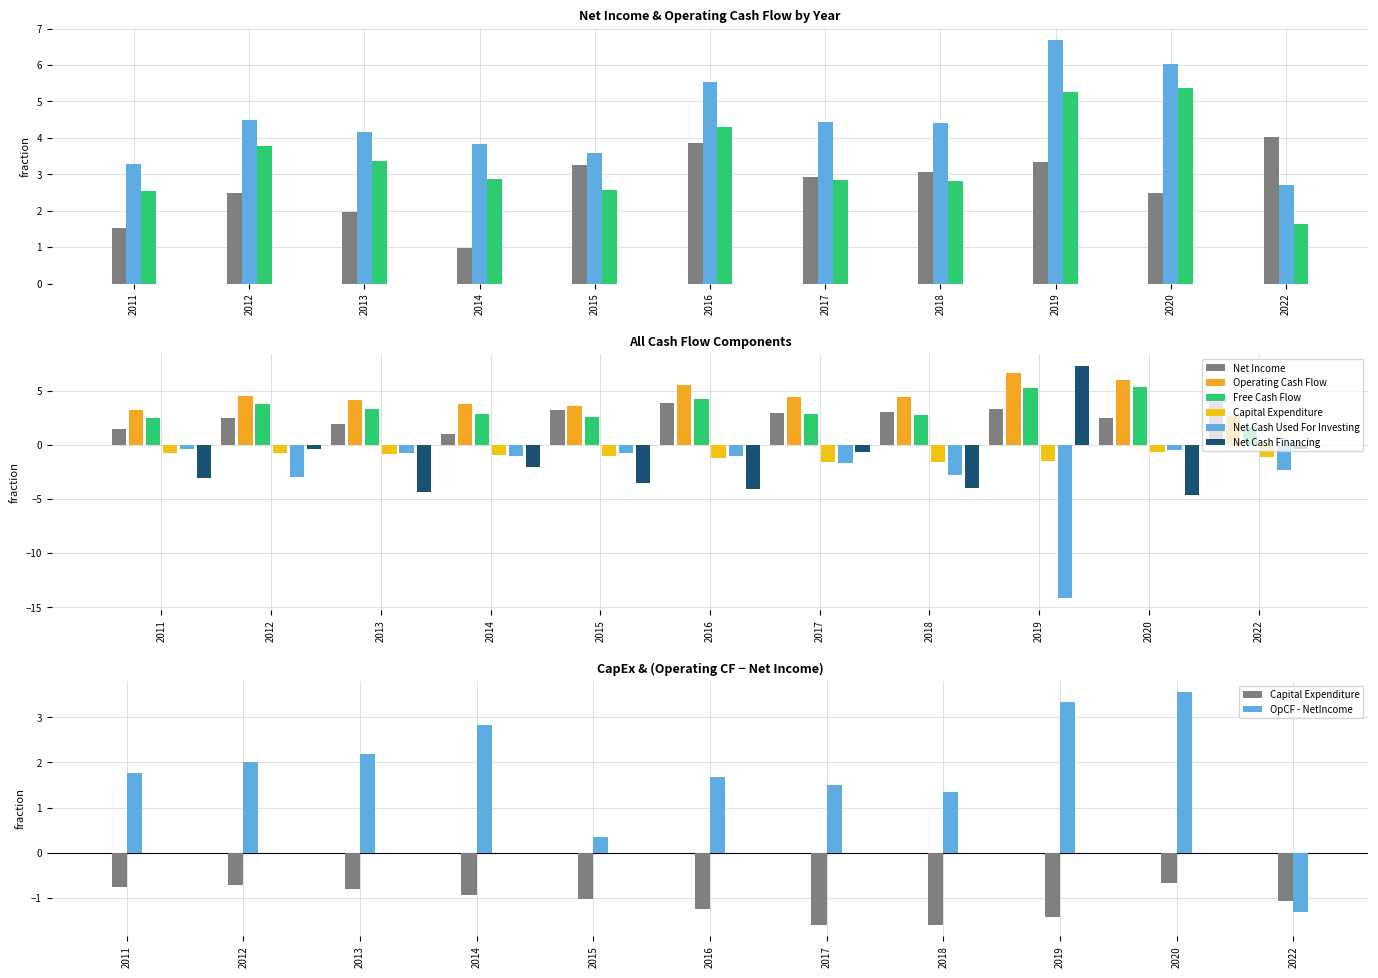

What is the approximate value of Operating Cash Flow at 2011?

3.3